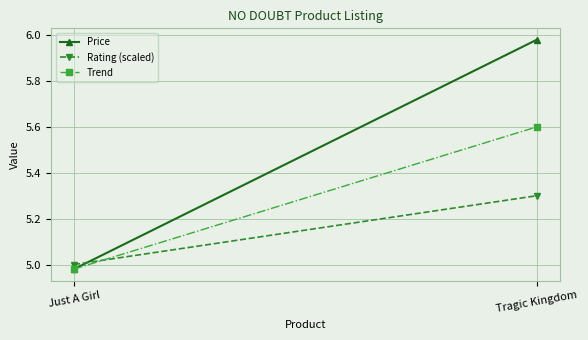

At how many categories does at least one series exceed 5?

1